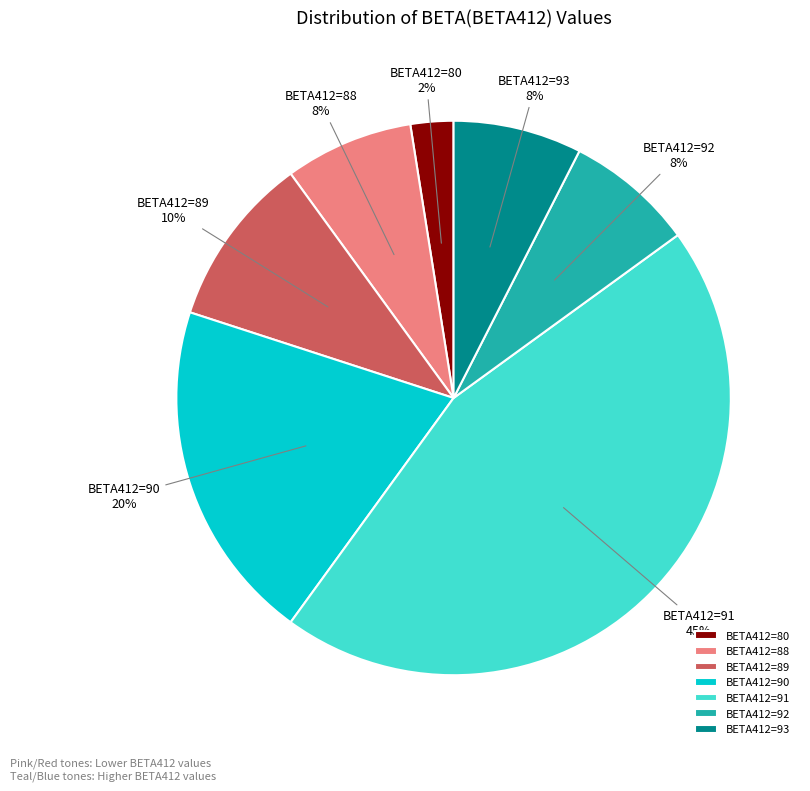

Which slice is the smallest?

BETA412=80